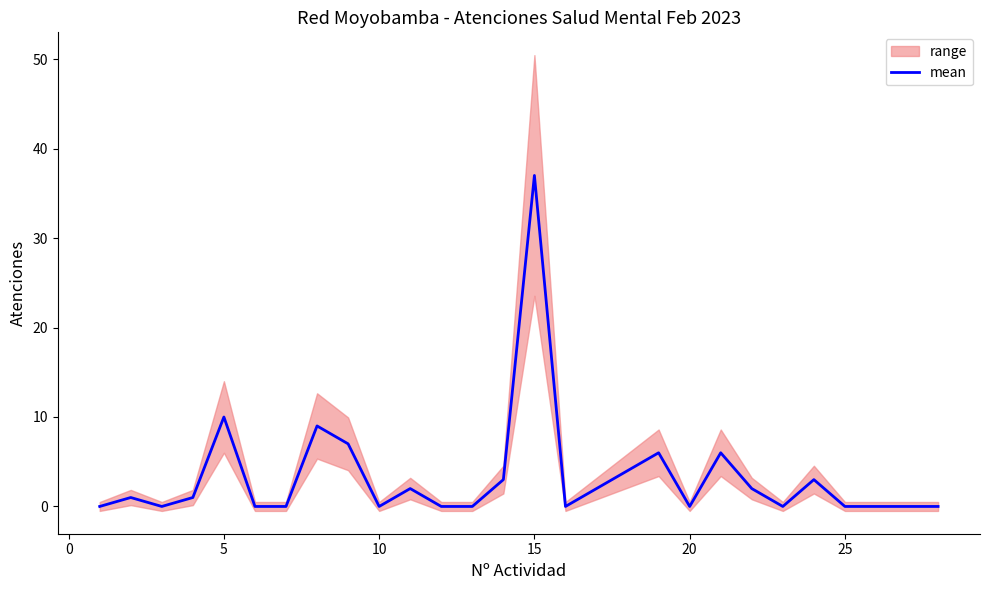

Which category has the highest value in the mean series?

15